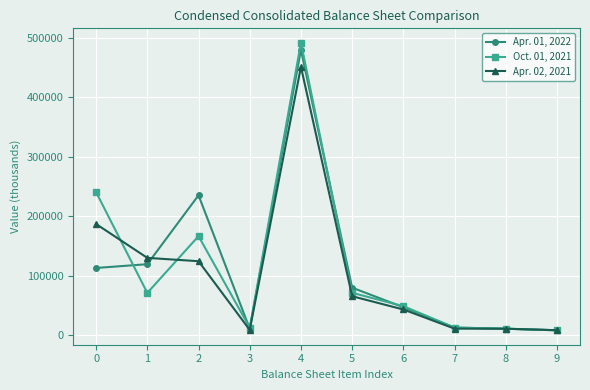

What is the difference between the second highest and second lowest values in the Apr. 01, 2022 series?

223988